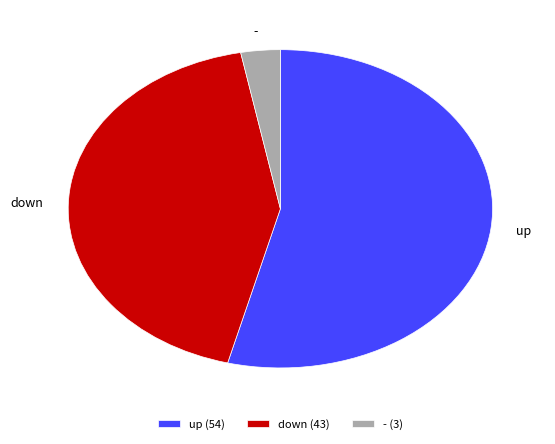

Is it true that up is 49% of the pie?

False